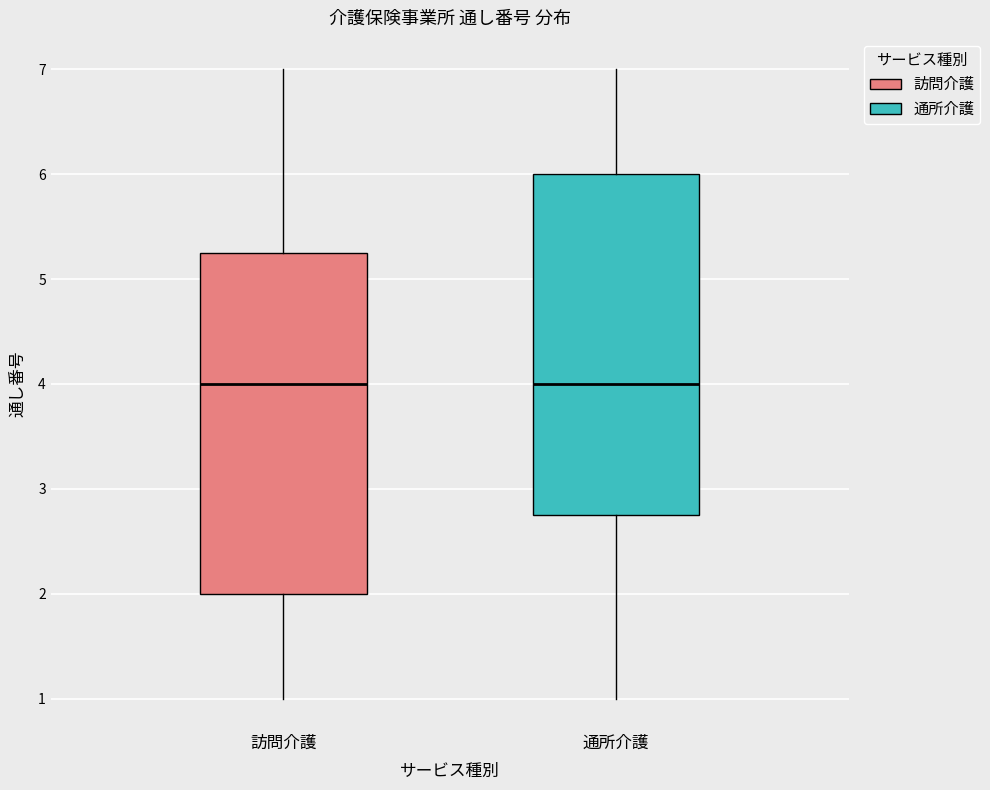

Reading left to right, transcribe this box plot: for each box, give where its median line is, the range the box spans, and where its two whiskers end, as read against the y-axis. The values are not printed on the chart, so give them approximately, as read against the axis.

訪問介護: median 4.0, box 2.0 to 5.3, whiskers 1.0 to 7.0
通所介護: median 4.0, box 2.8 to 6.0, whiskers 1.0 to 7.0